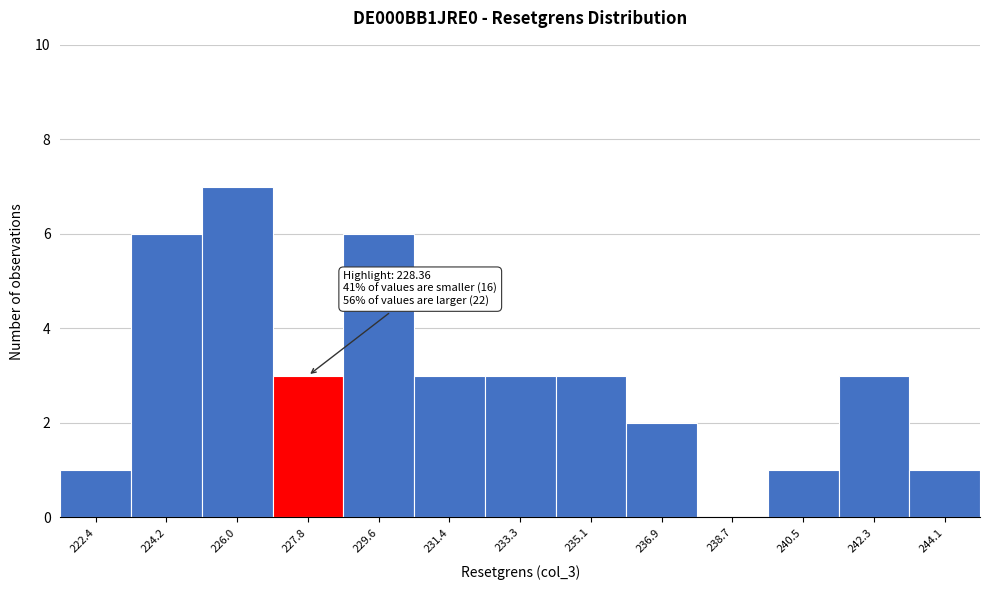

Which range on the x-axis has the tallest bar?

225.2 to 227.0